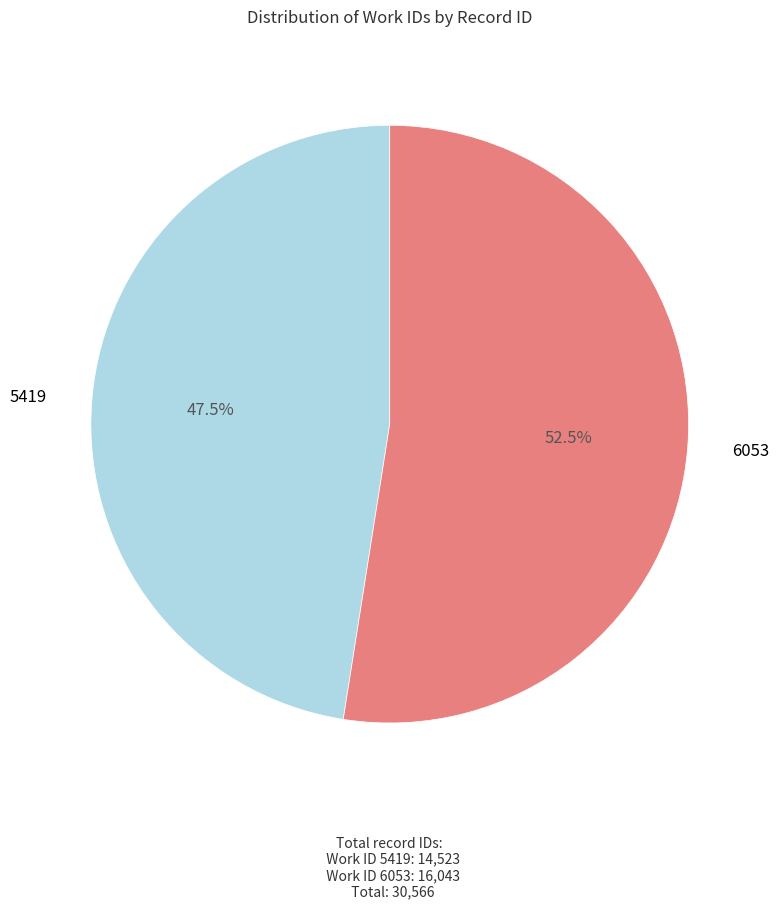

To the nearest percent, what is the average slice percentage?

50%